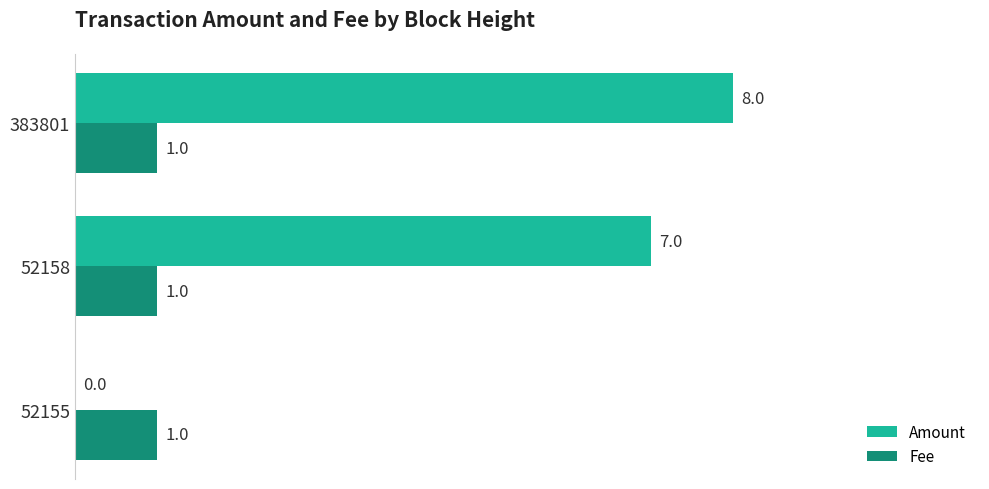

Is it true that Amount equals 4 at 383801?

False